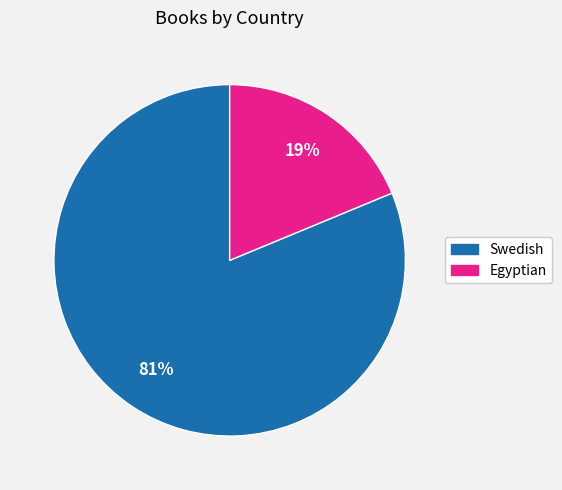

How many slices are in this pie chart?

2